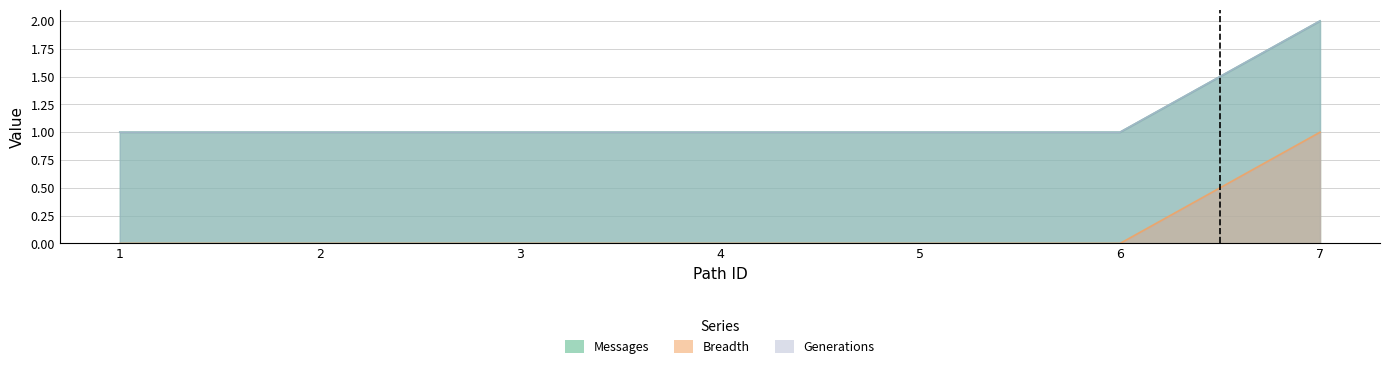

True or false: Generations has a value of 1 at 4.

True